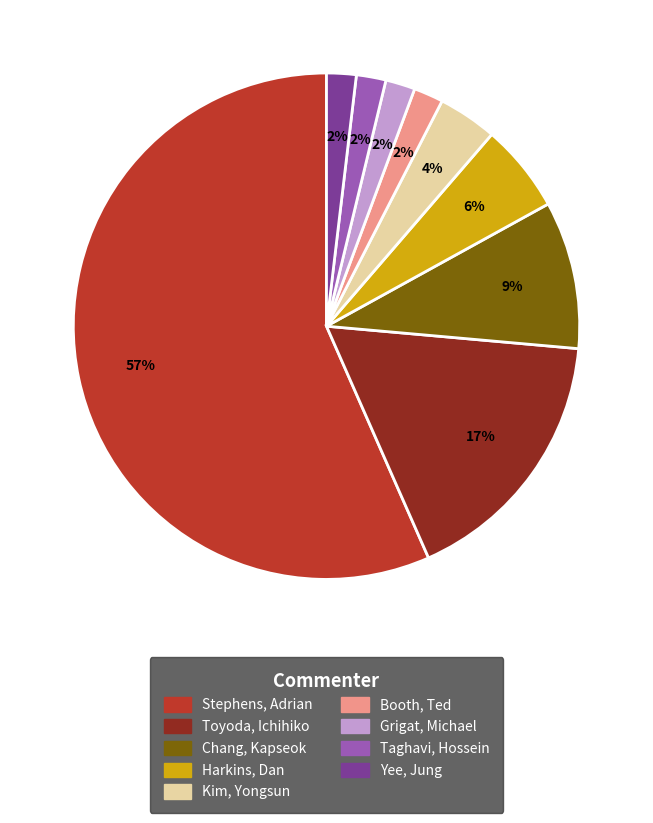

To the nearest percent, what percentage of the pie is Yee, Jung?

2%